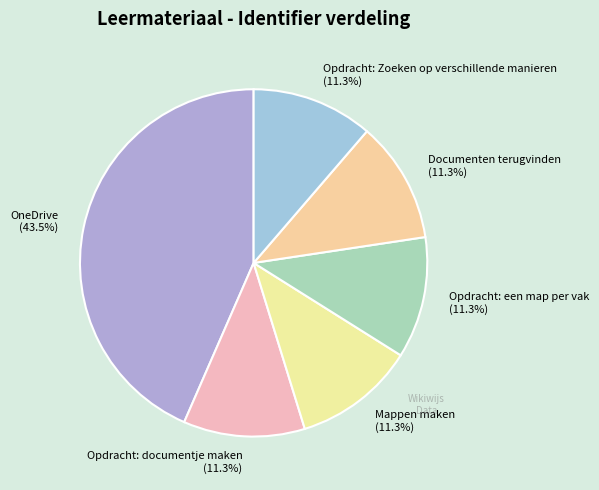

The Opdracht: documentje maken slice represents 4% of the pie. True or false?

False